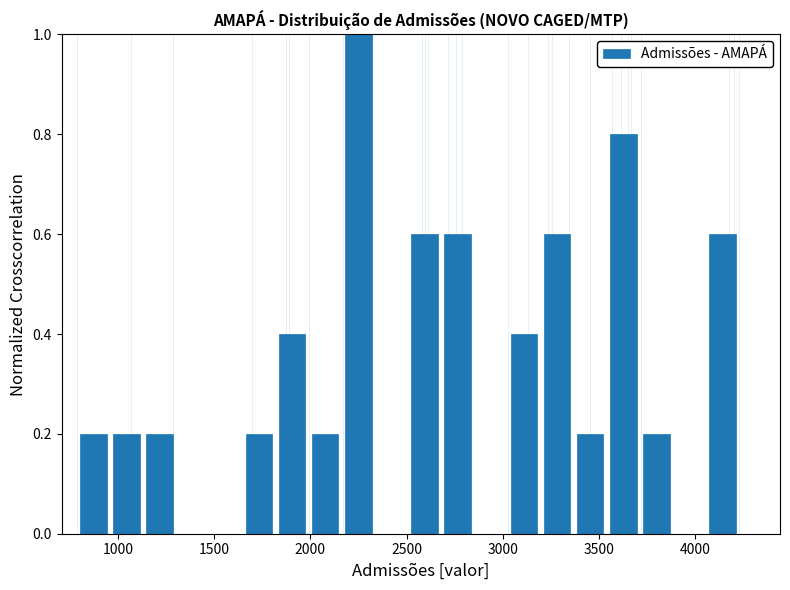

Read against the x-axis, roughly where is the centre of the tallest bar?

2250